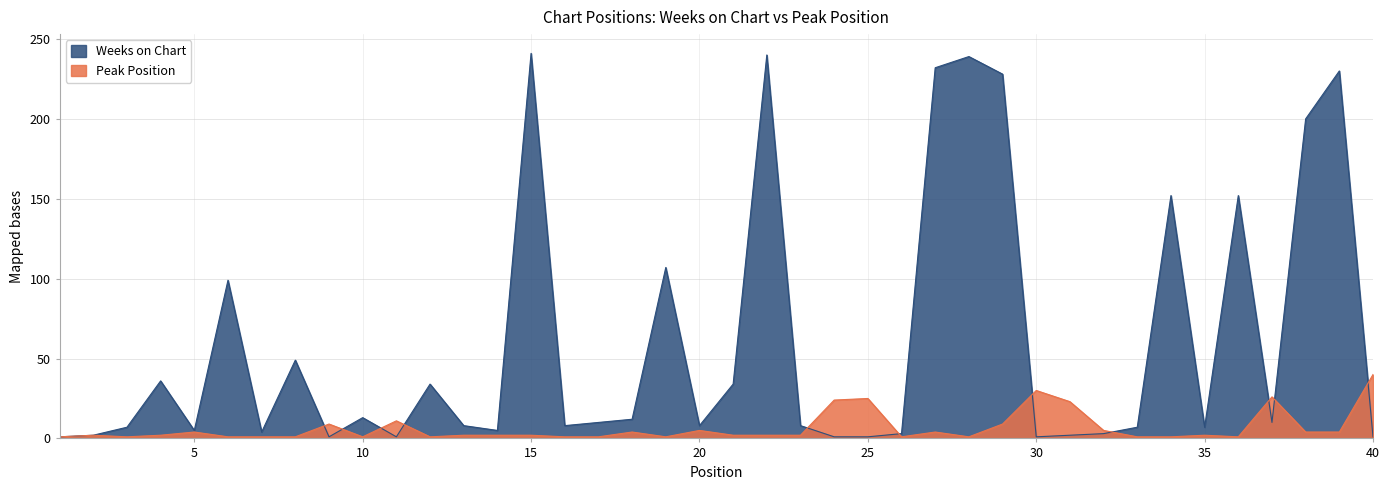

Is it true that Weeks on Chart equals 138 at 39?

False